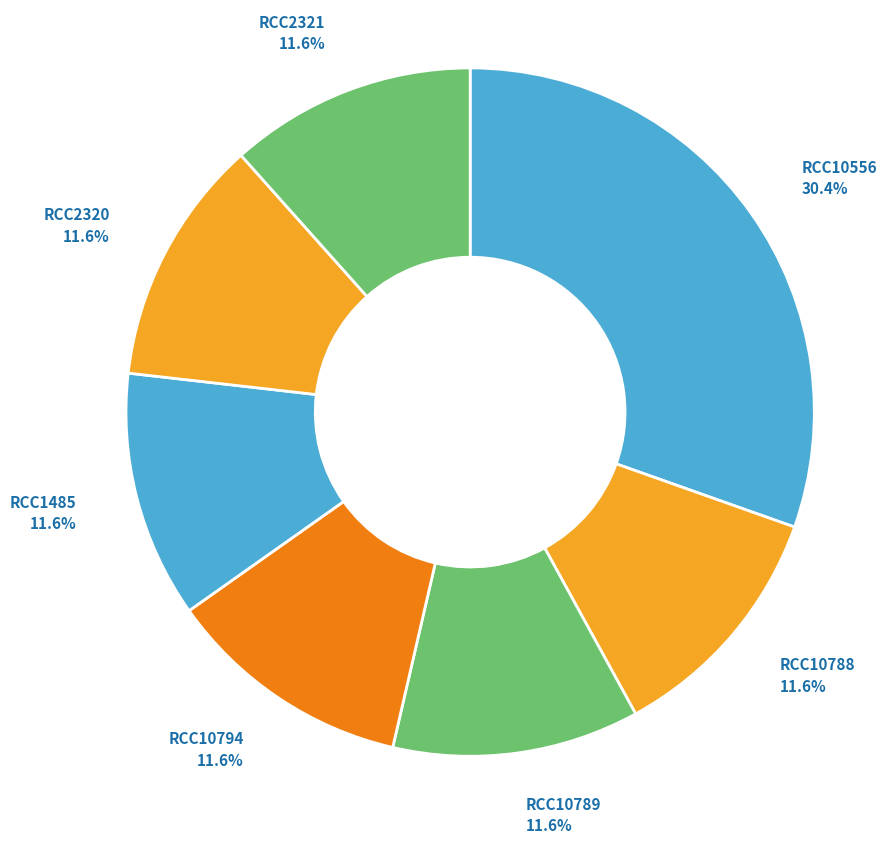

What is the largest slice in the pie chart?

RCC10556